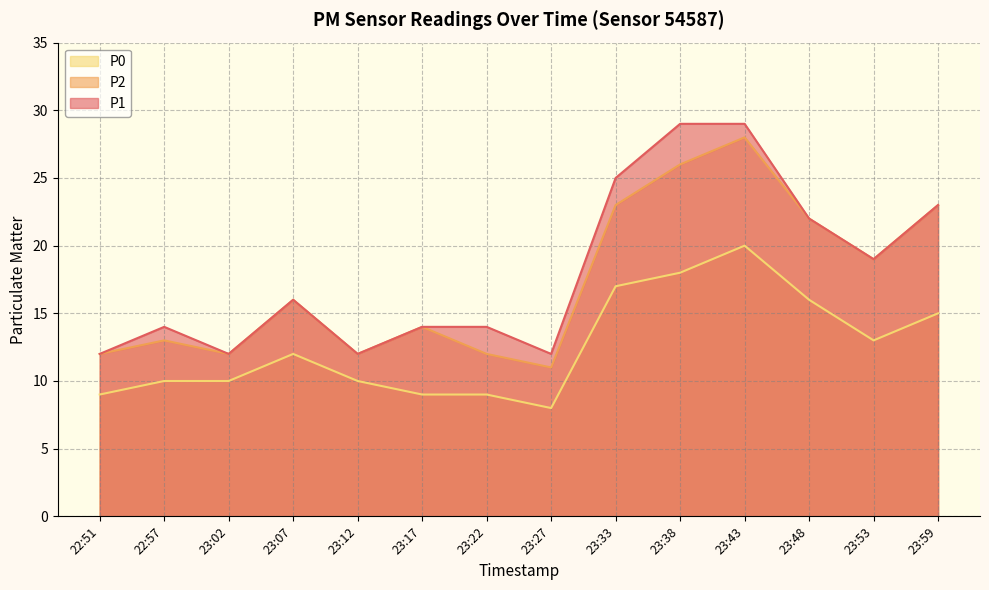

Which category has the lowest value across all series?

23:27